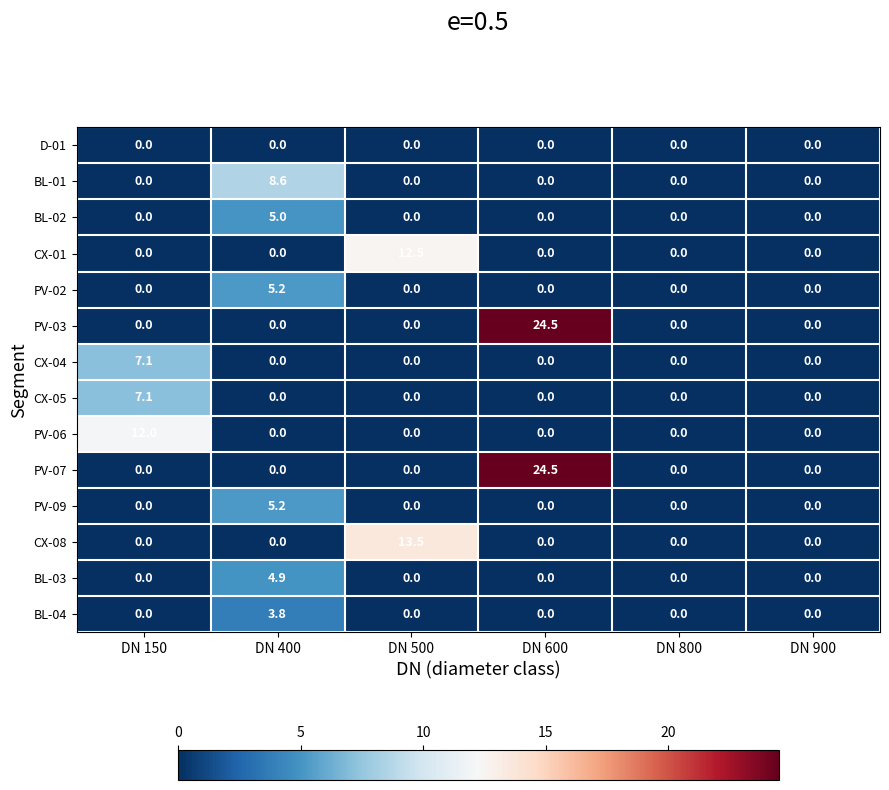

At which category is the sum across all series the highest?

DN 600